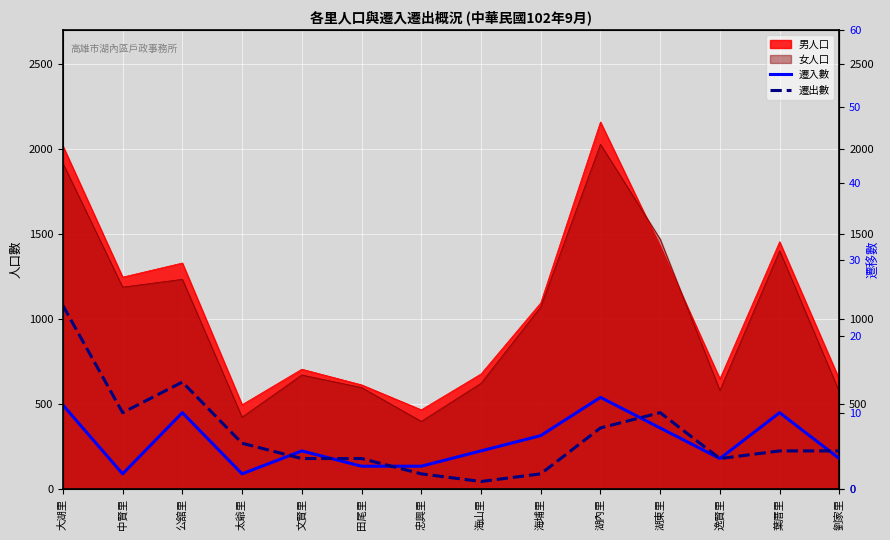

What is the approximate value of 遷入數 at 文賢里, to the nearest 5?

5